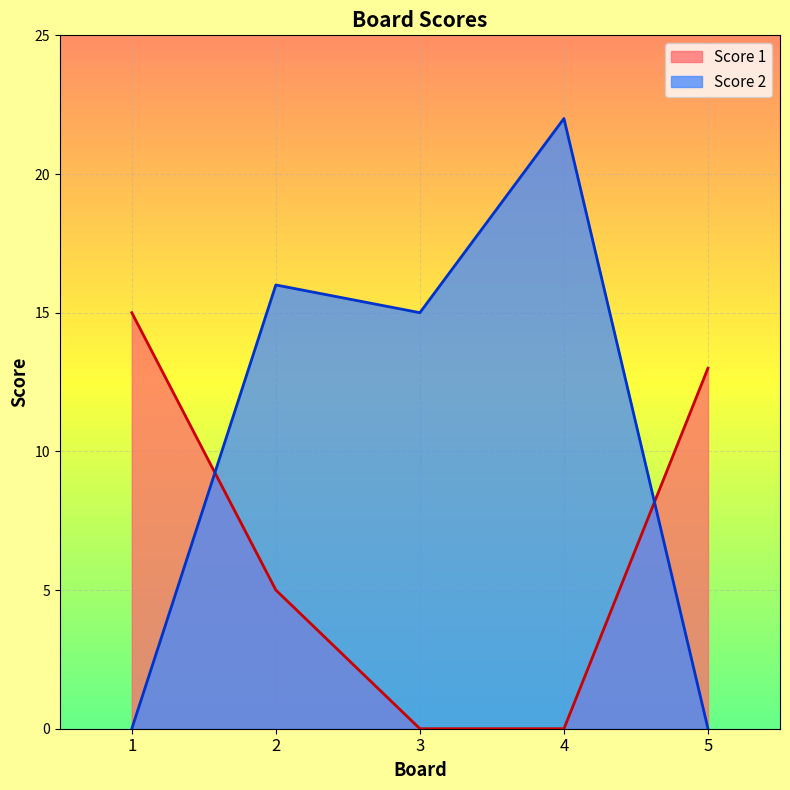

At how many categories does at least one series exceed 12?

5